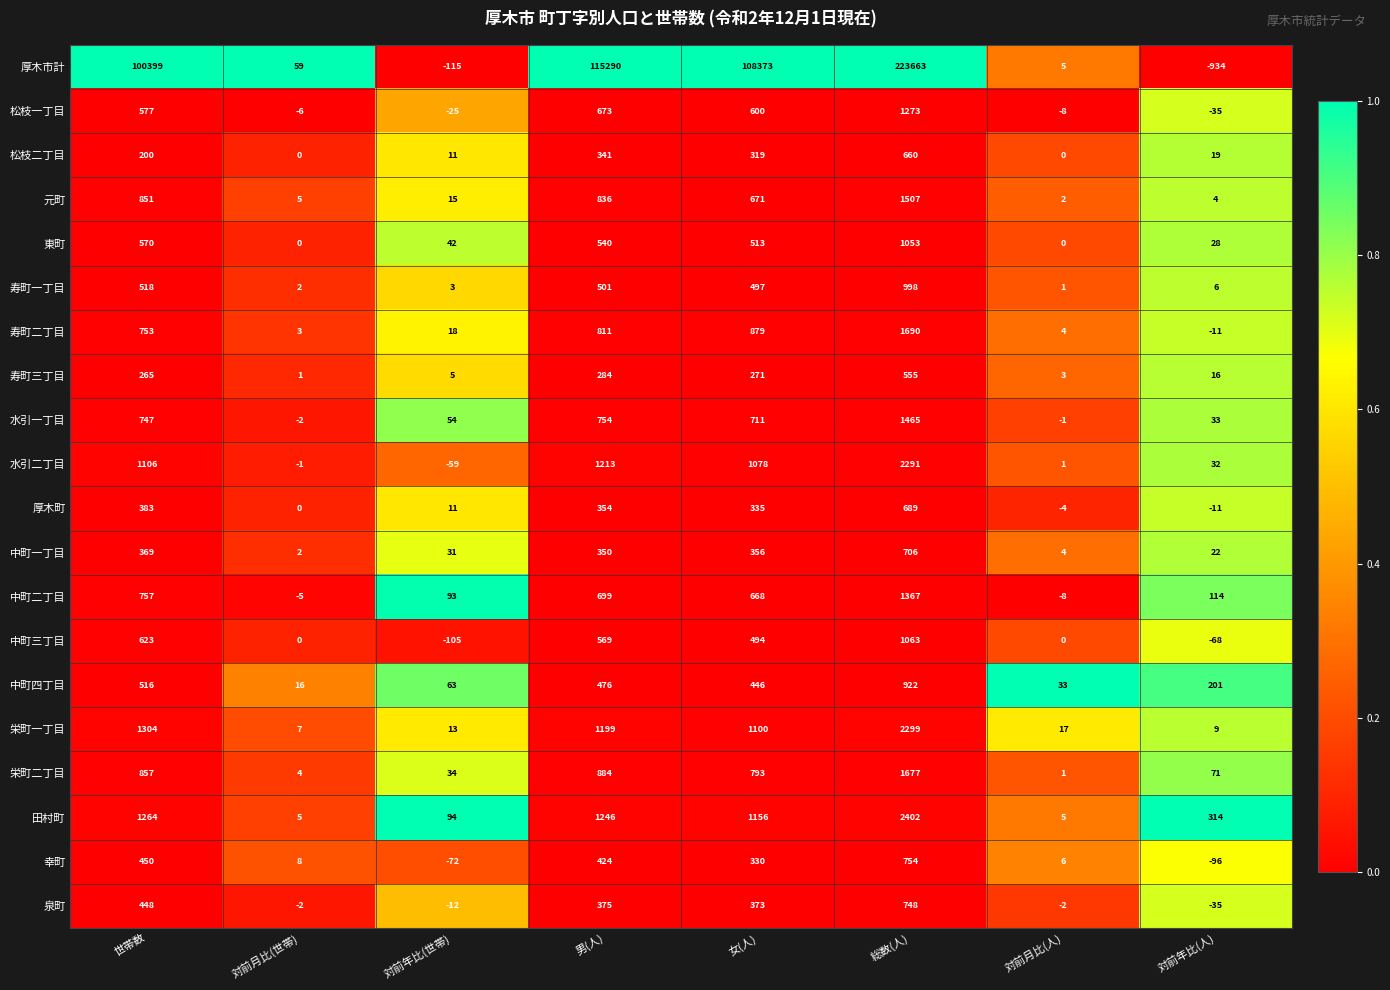

Which series changed the most between 男(人) and 対前月比(人)?

厚木市計